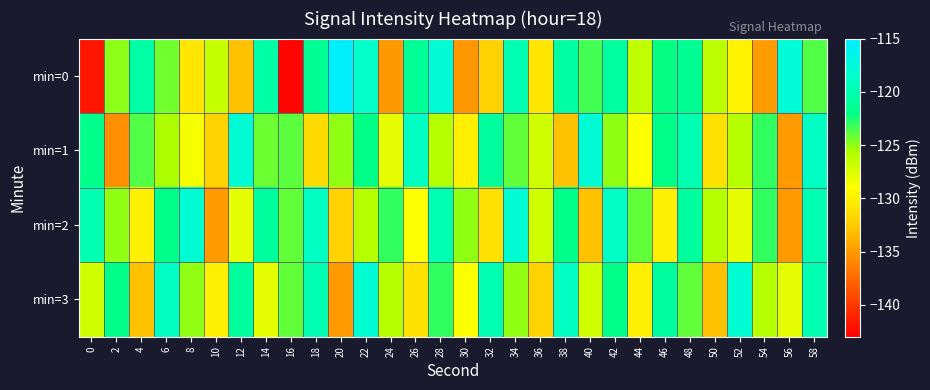

What is the greatest value displayed?

-115.3